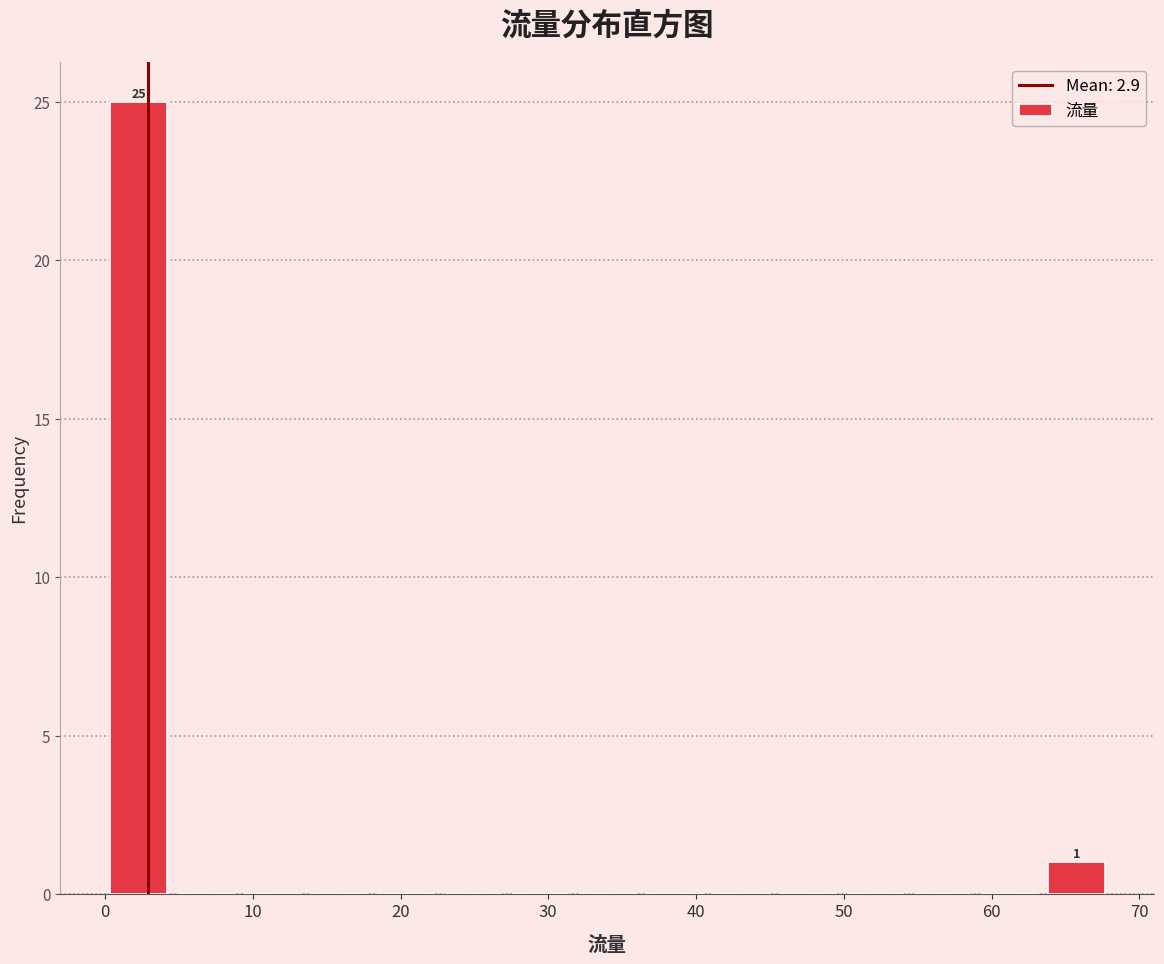

Which range on the x-axis has the tallest bar?

0 to 5